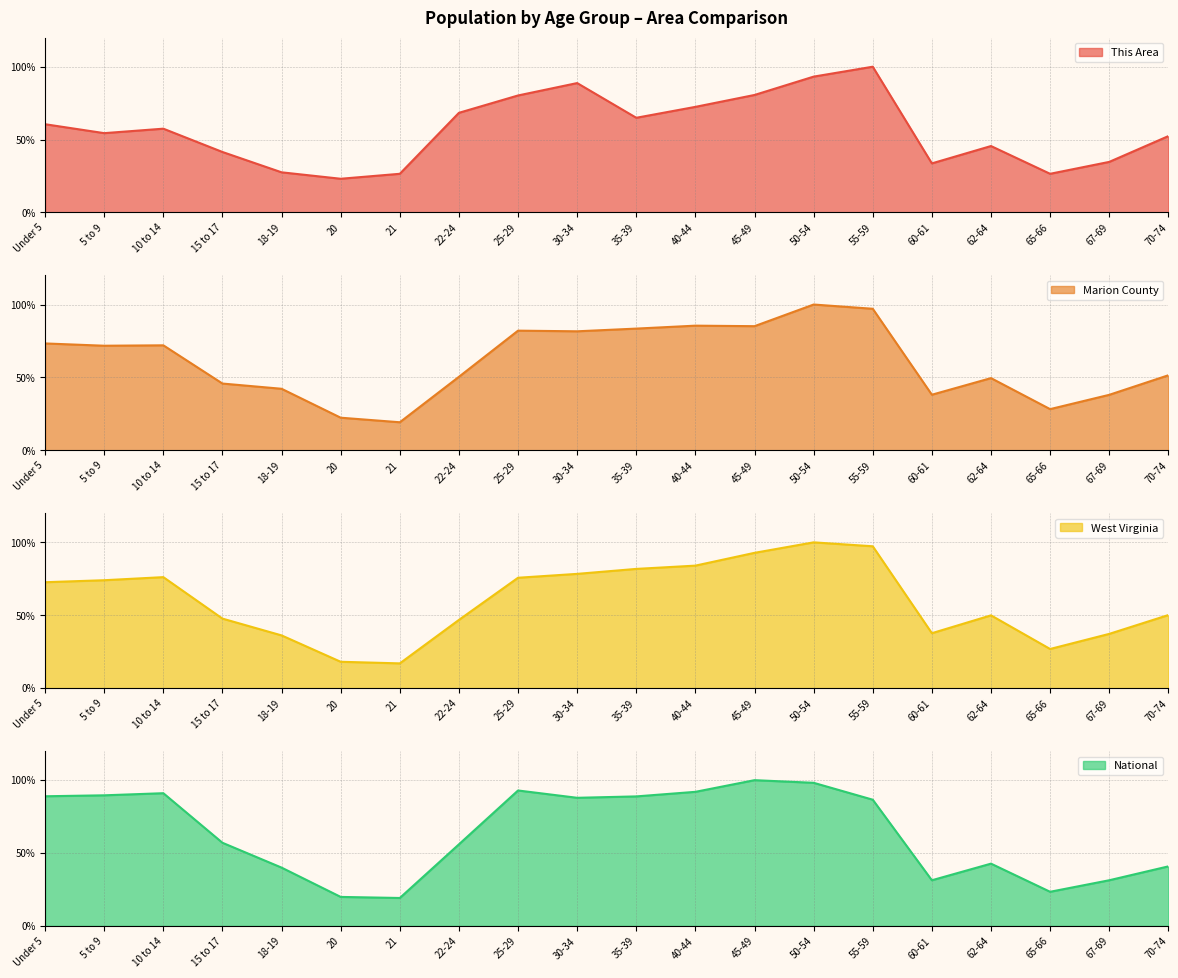

What is the difference between the highest and lowest values at 18-19?

0.1